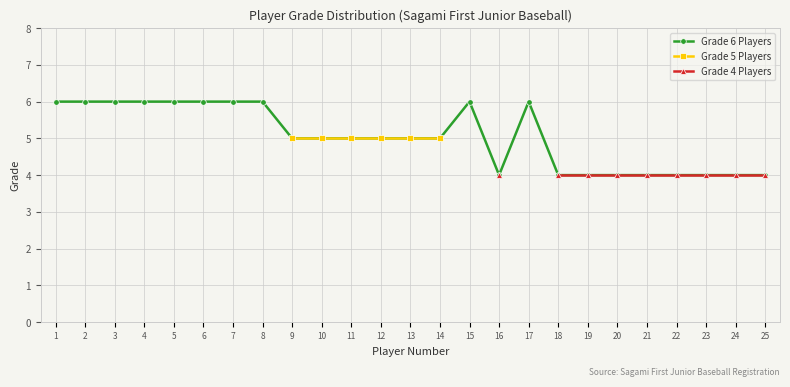

What are all the series names shown in the legend?

Grade 6 Players, Grade 5 Players, Grade 4 Players